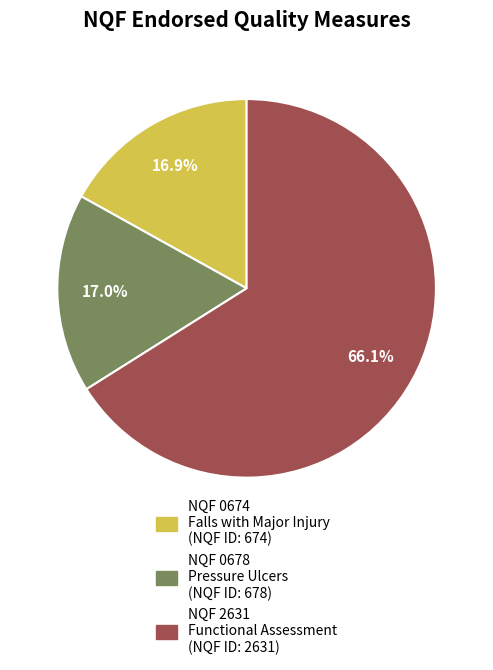

Does any single category account for the majority?

Yes